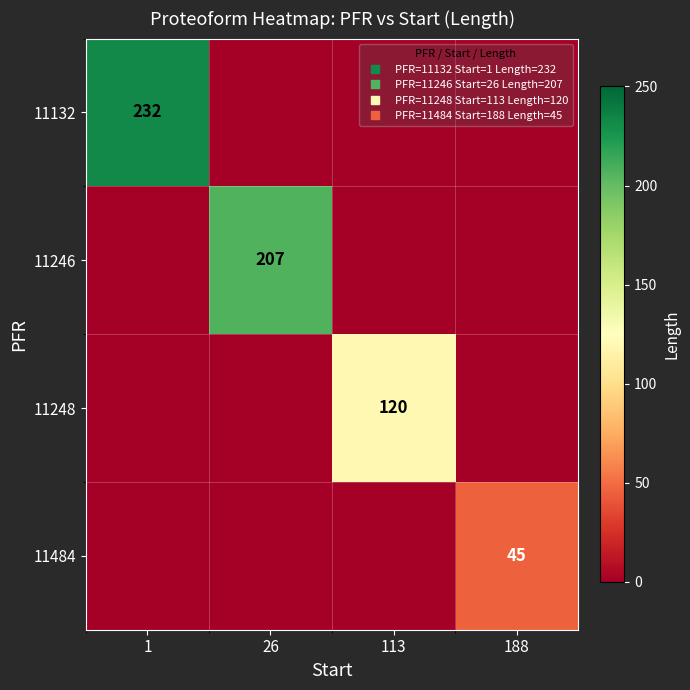

Which series changed the most between 1 and 26?

11132